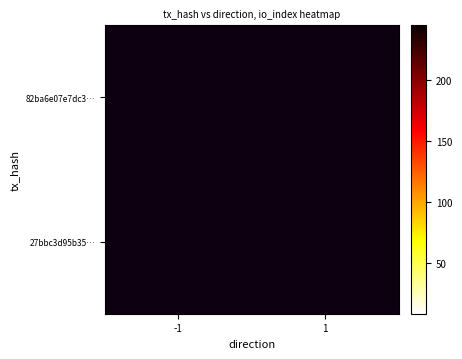

What is the minimum value shown in the chart?

8.0